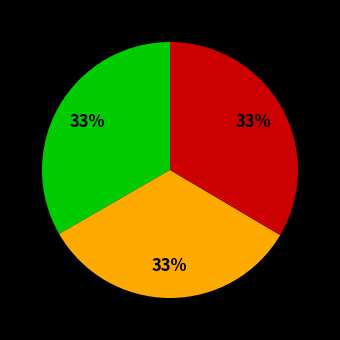

Does any single category account for the majority?

No